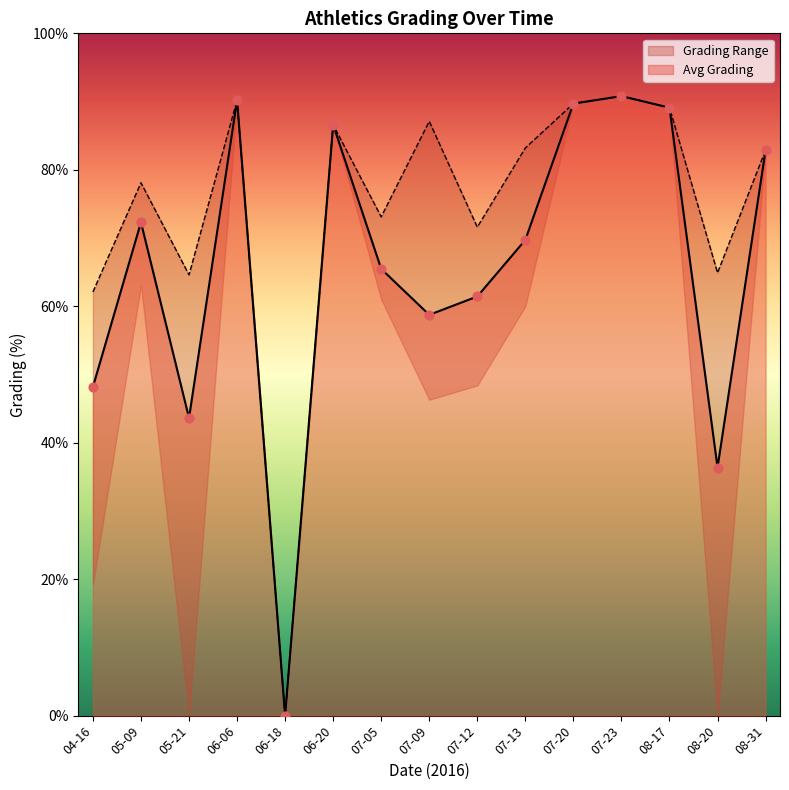

Between 36 and 2016-07-09, which is larger?

36